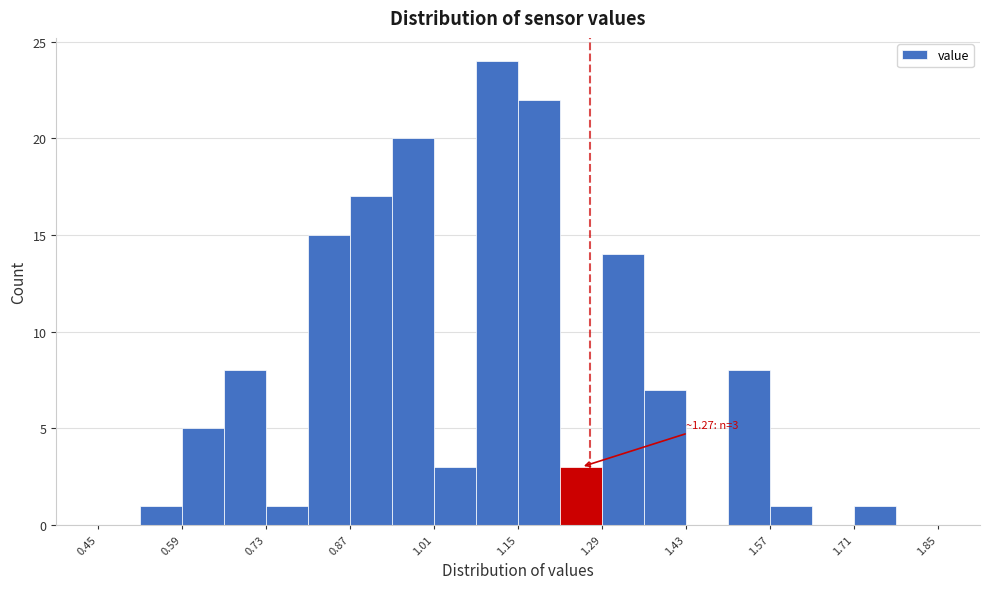

Read against the x-axis, roughly where is the centre of the tallest bar?

1.12